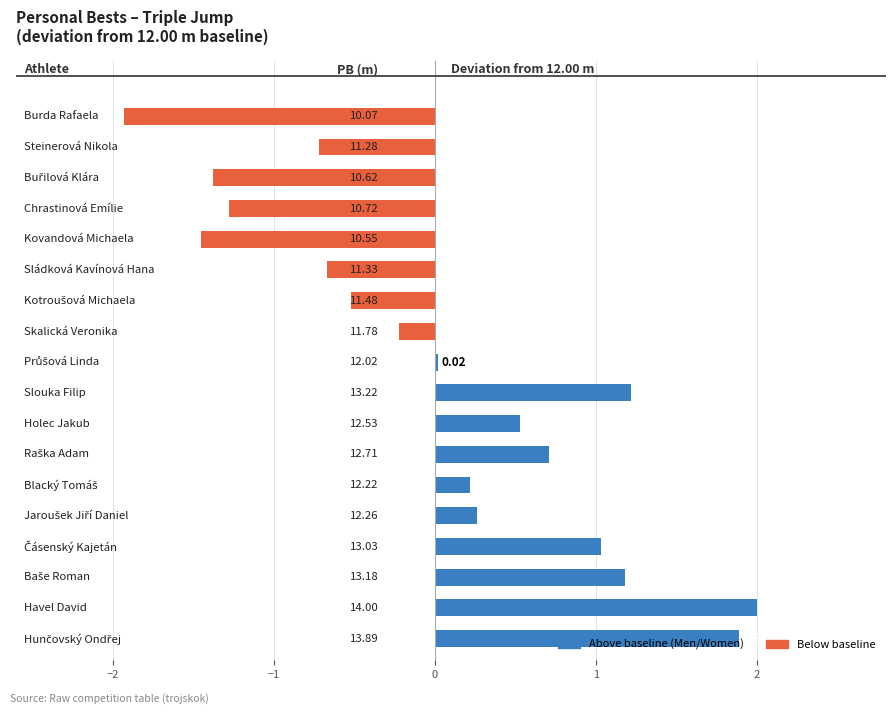

What is the sum of all values?

0.9